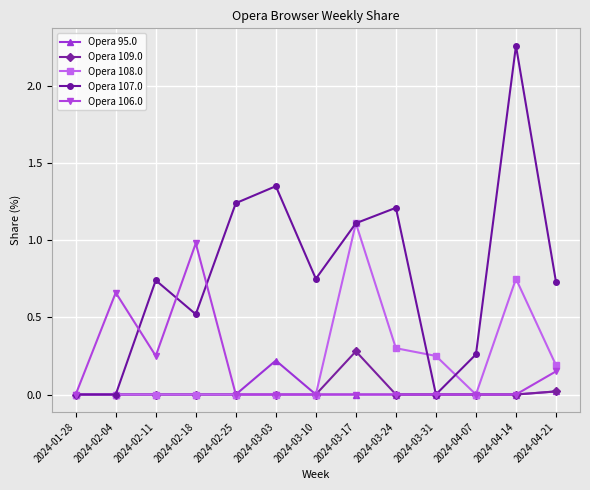

In Opera 109.0, how many points are higher than both neighbors (excluding endpoints)?

1